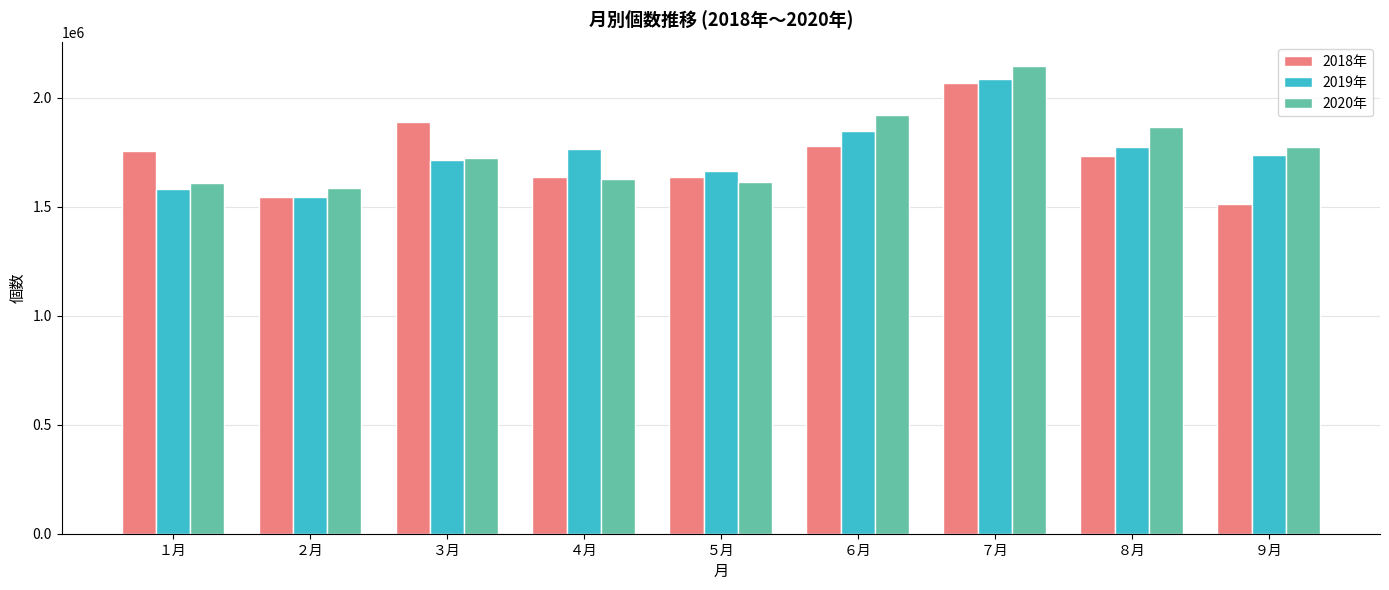

What is the label of the 8th bar from the right?

２月